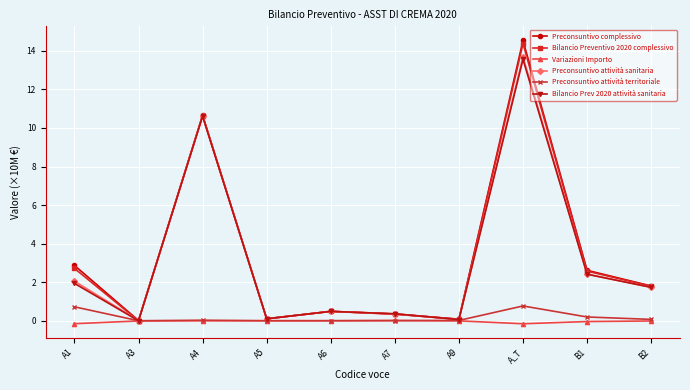

Is the value of Variazioni Importo at A7 greater than the value of Bilancio Preventivo 2020 complessivo at A1?

No